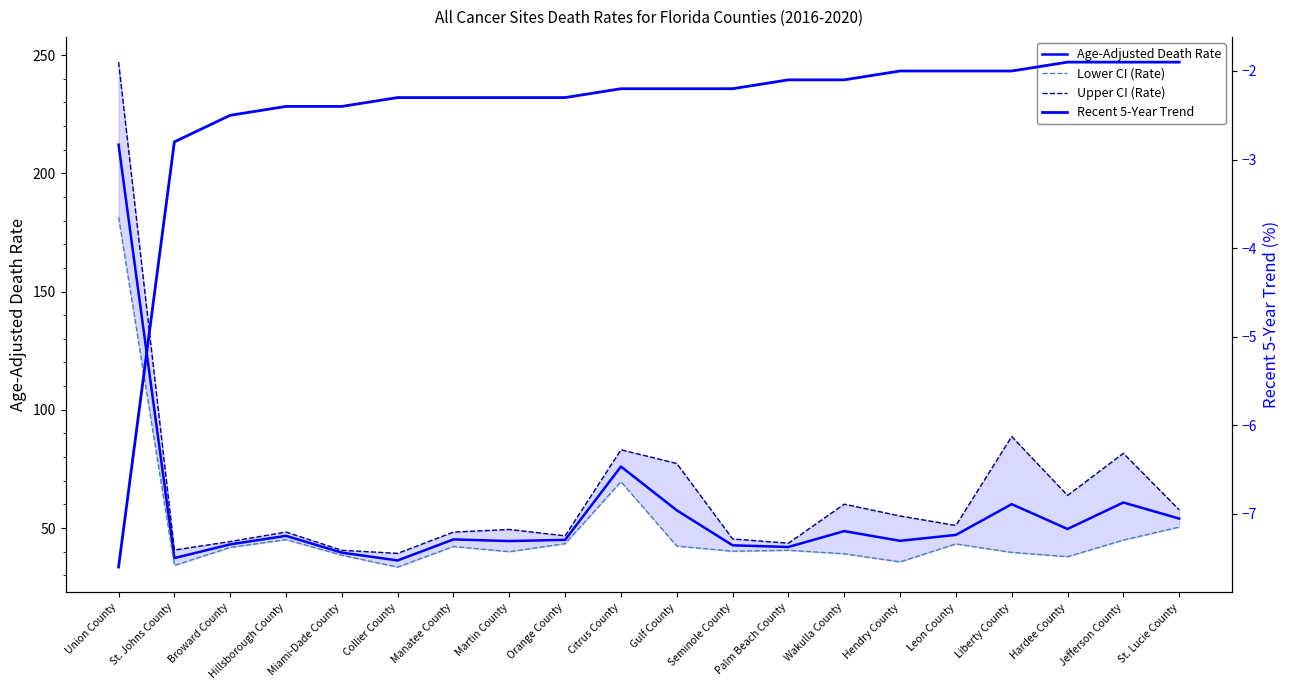

What is the smallest value displayed?

-7.6